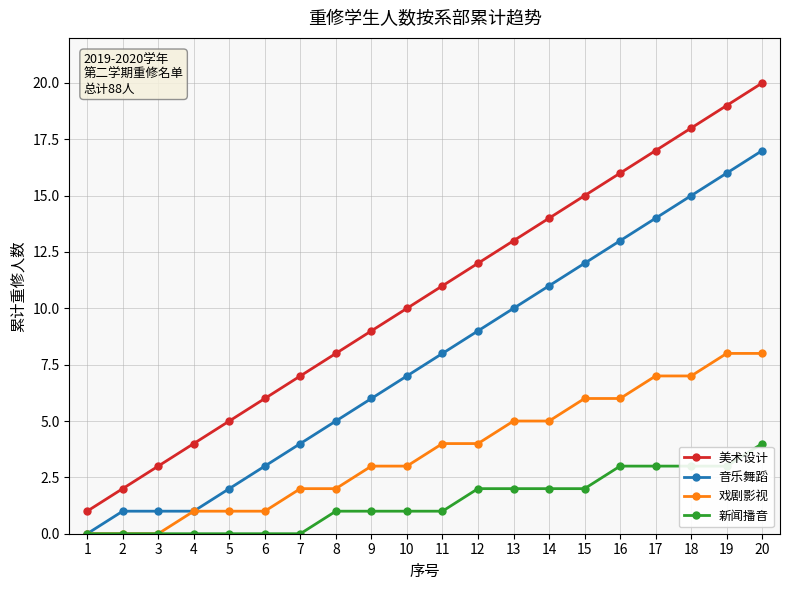

True or false: 音乐舞蹈 and 美术设计 cross at least once.

False